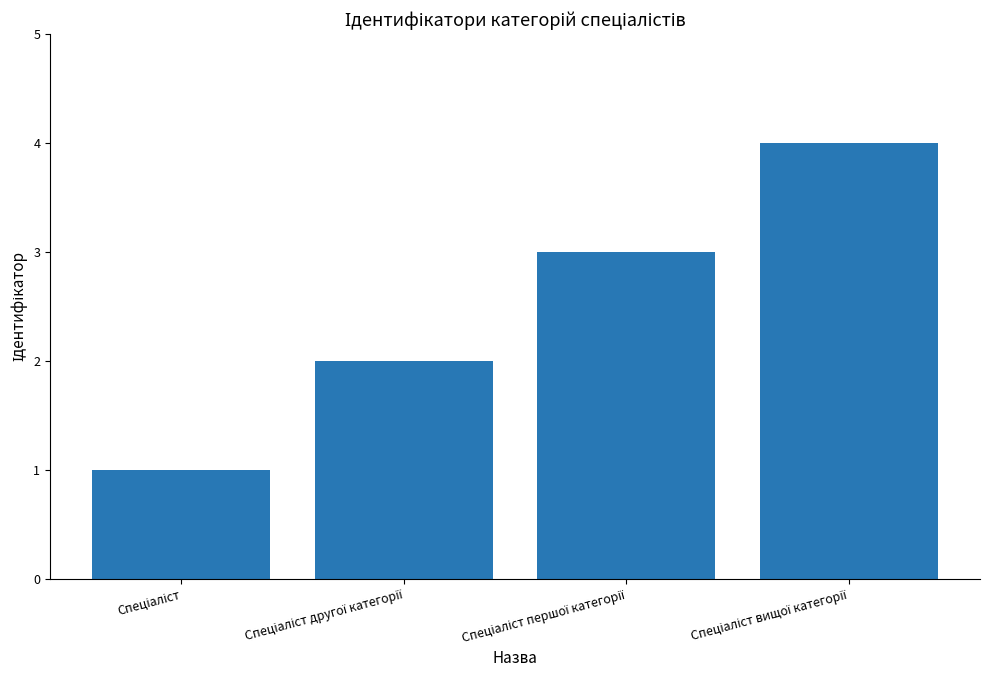

What is the greatest value displayed?

4